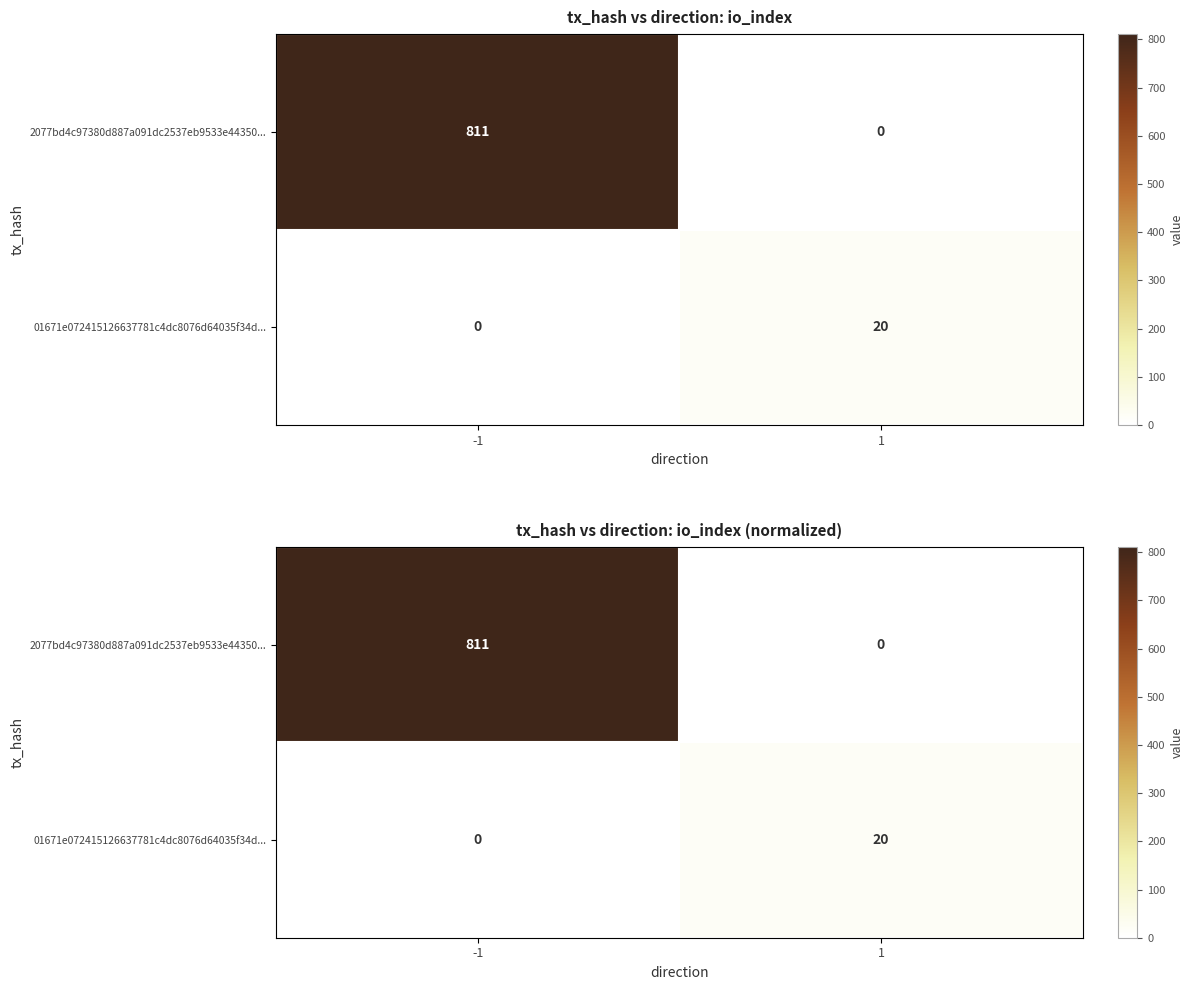

Rank the series by their maximum value, from lowest to highest.

01671e072415126637781c4dc8076d64035f34d..., 2077bd4c97380d887a091dc2537eb9533e44350...